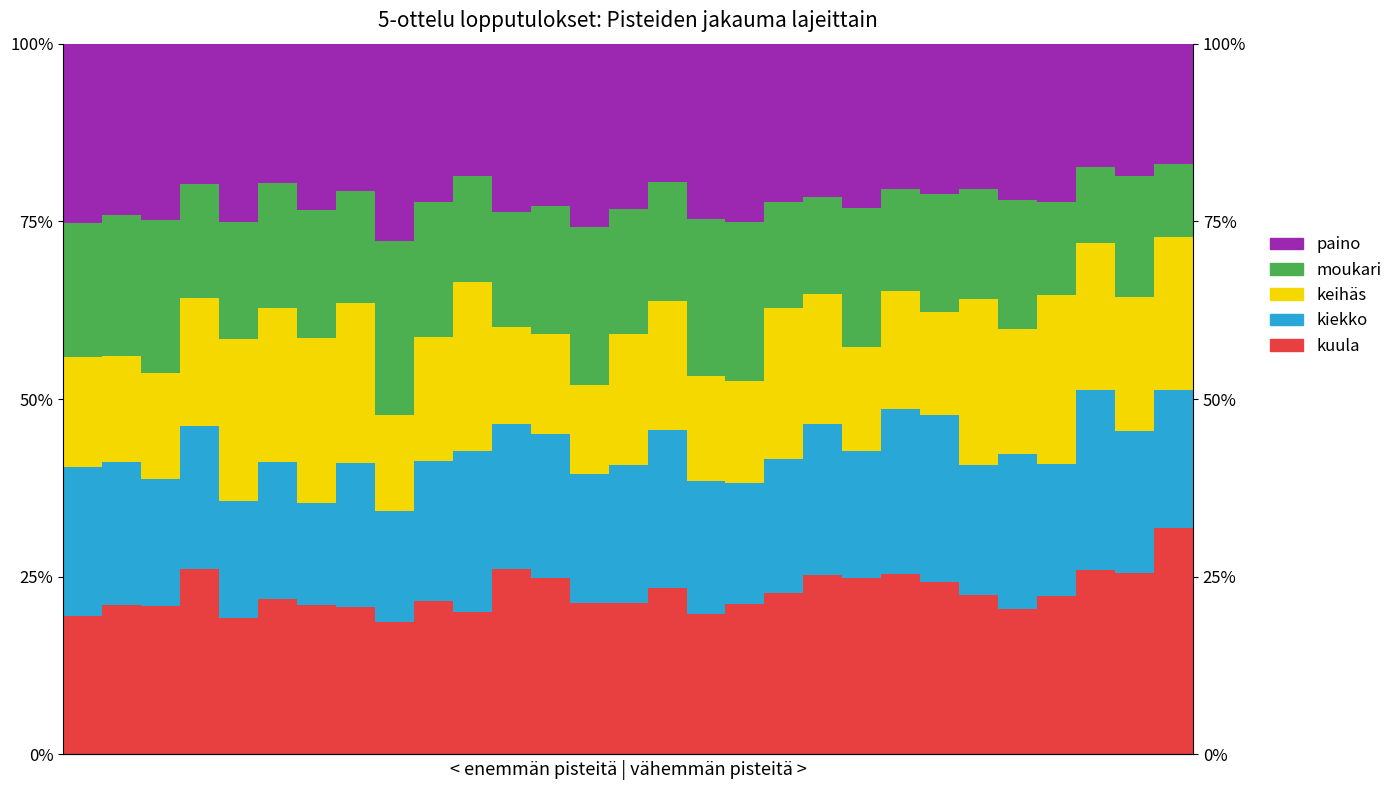

Does the chart contain any negative values?

No